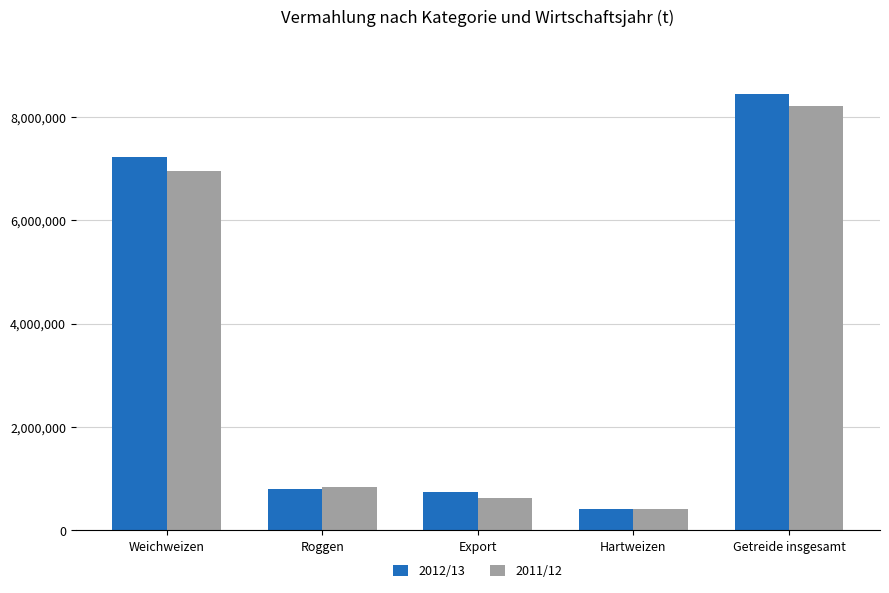

Count the number of categories in the chart.

5